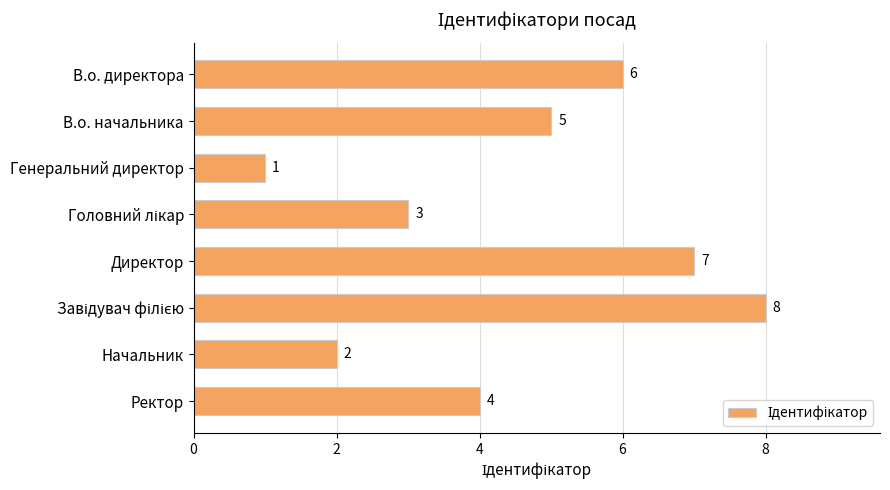

At which category does the chart reach its minimum across all series?

Генеральний директор